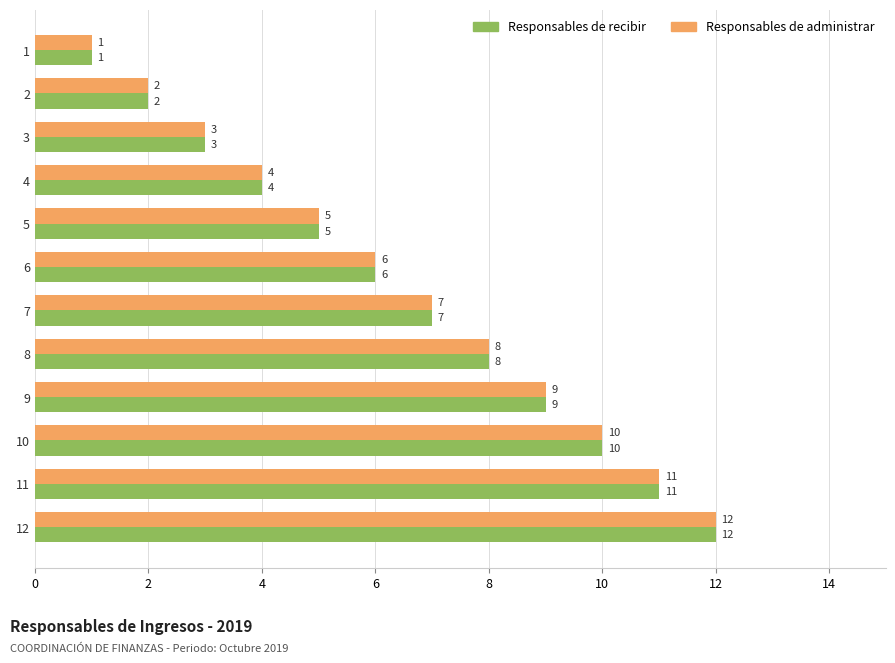

True or false: Responsables de administrar has a value of 15 at 10.

False